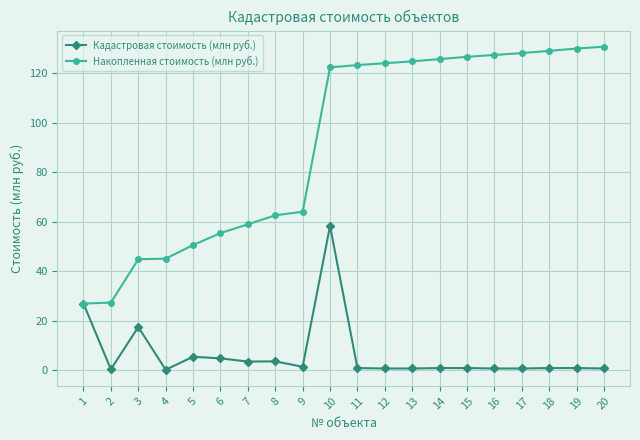

Is it true that Кадастровая стоимость (млн руб.) equals 0.2 at 4?

True